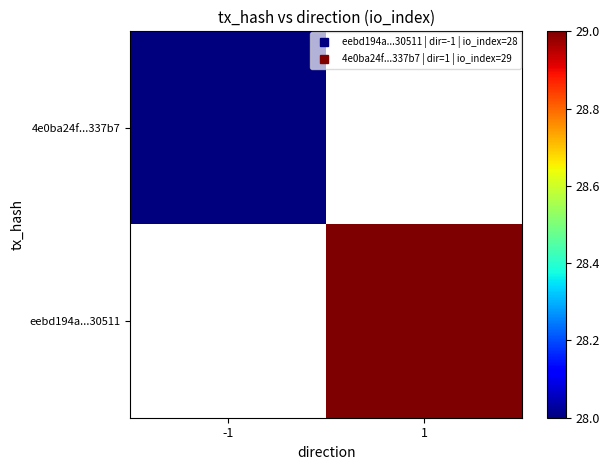

True or false: eebd194a...30511 has a value of 48.6 at 1.

False